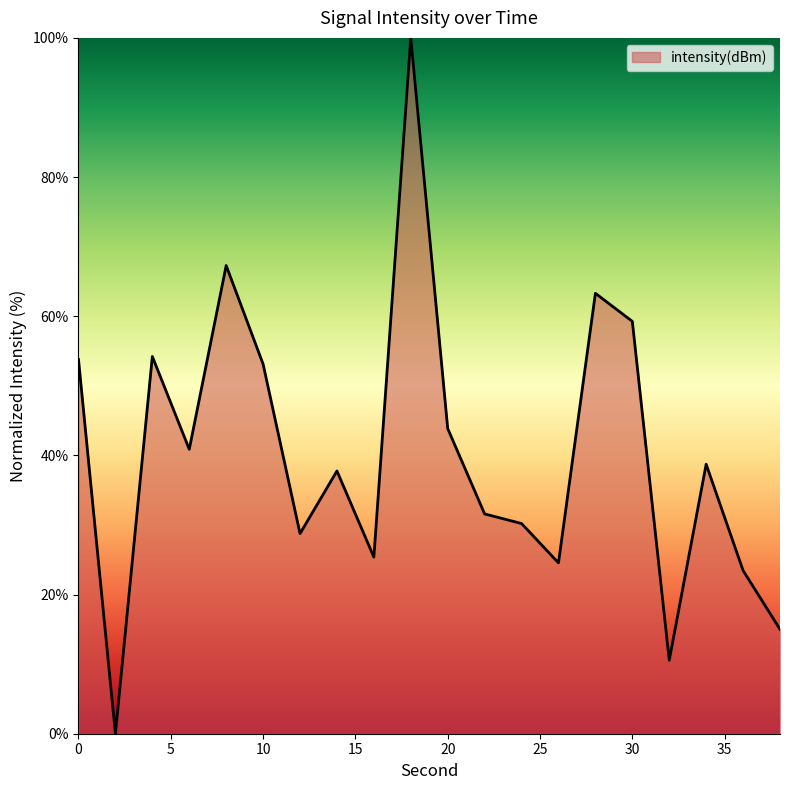

How many lines are shown in the chart?

1